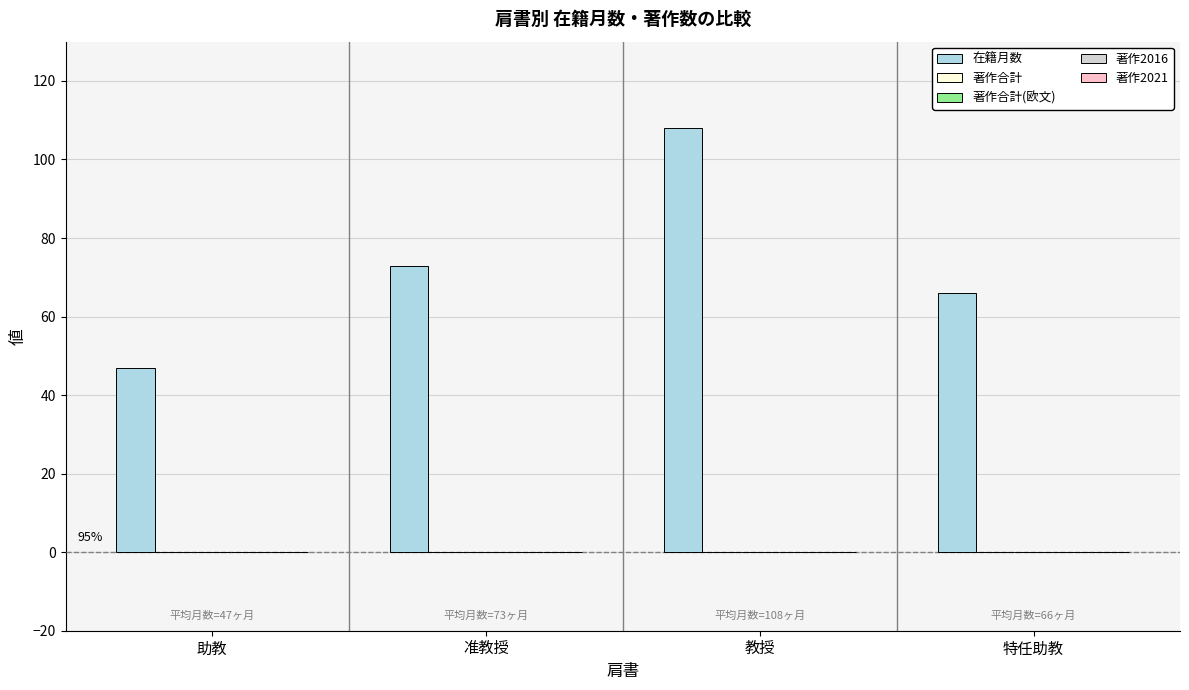

What is the difference between the second highest and second lowest values?

7.0